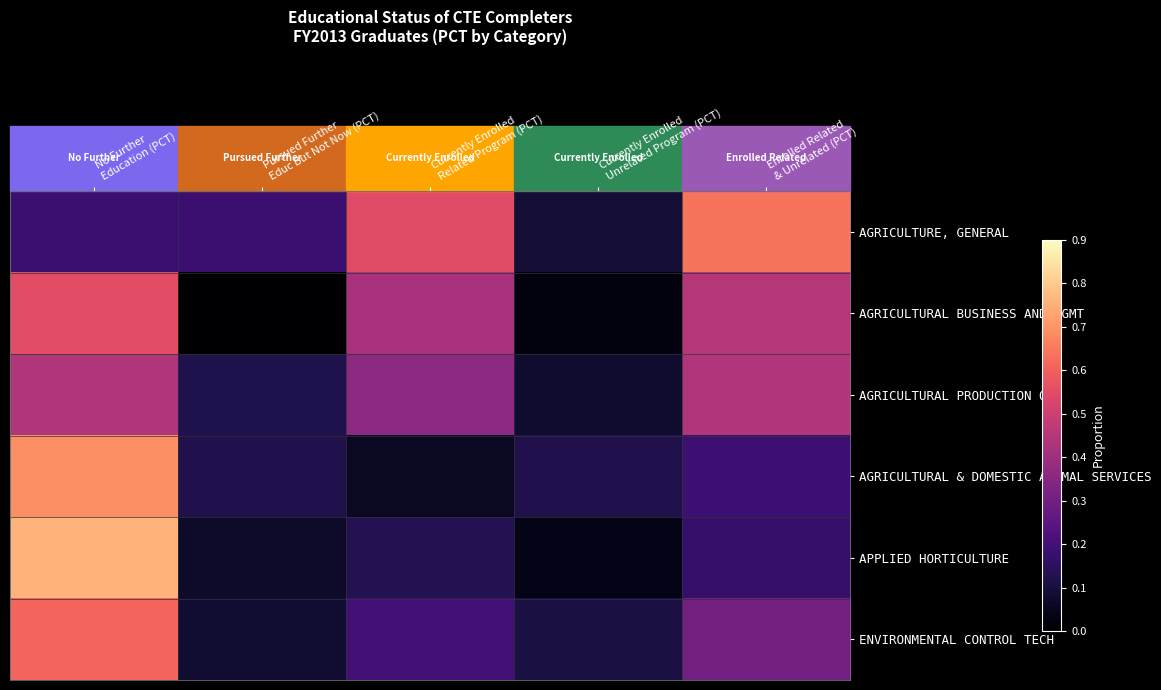

Which series has the widest spread of values?

APPLIED HORTICULTURE